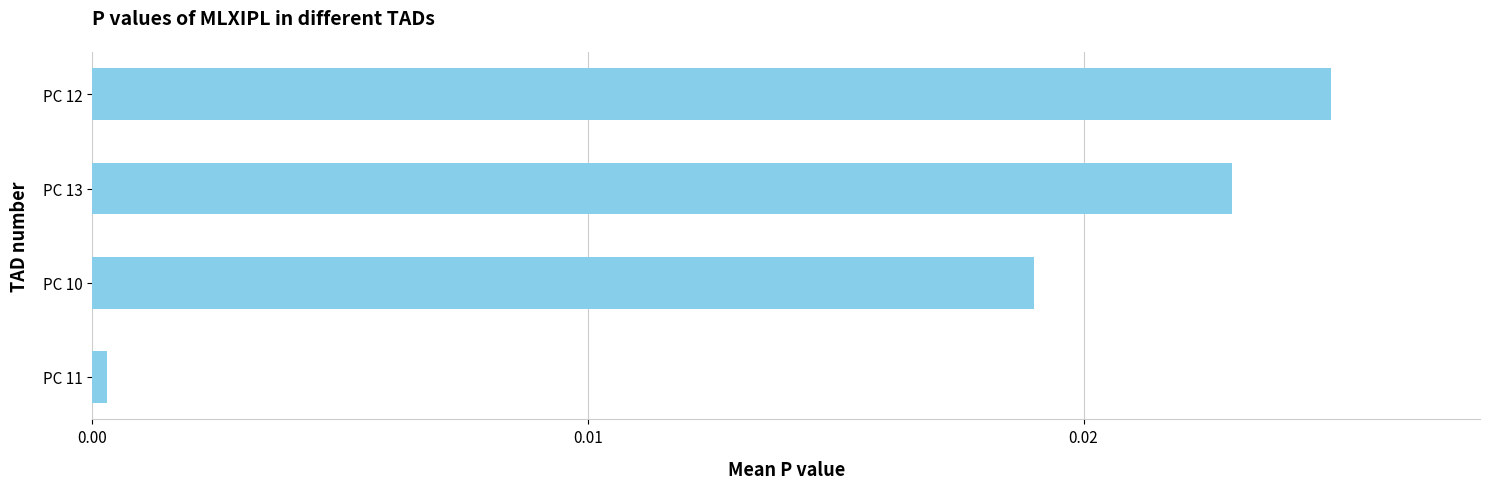

List the labels in order of value, largest first.

PC 12, PC 13, PC 10, PC 11